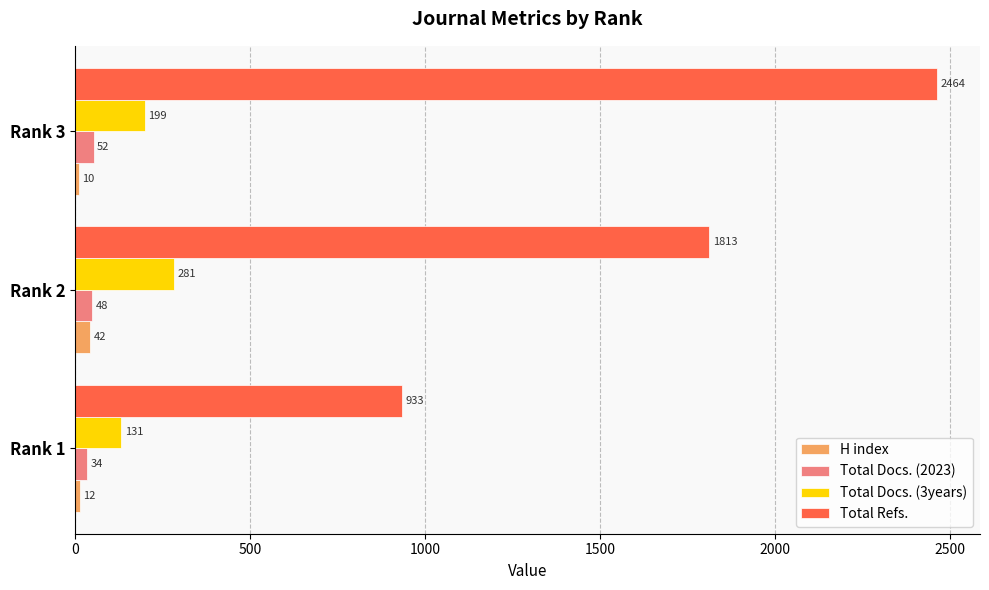

Between Rank 1 and Rank 3, which series saw the biggest shift?

Total Refs.